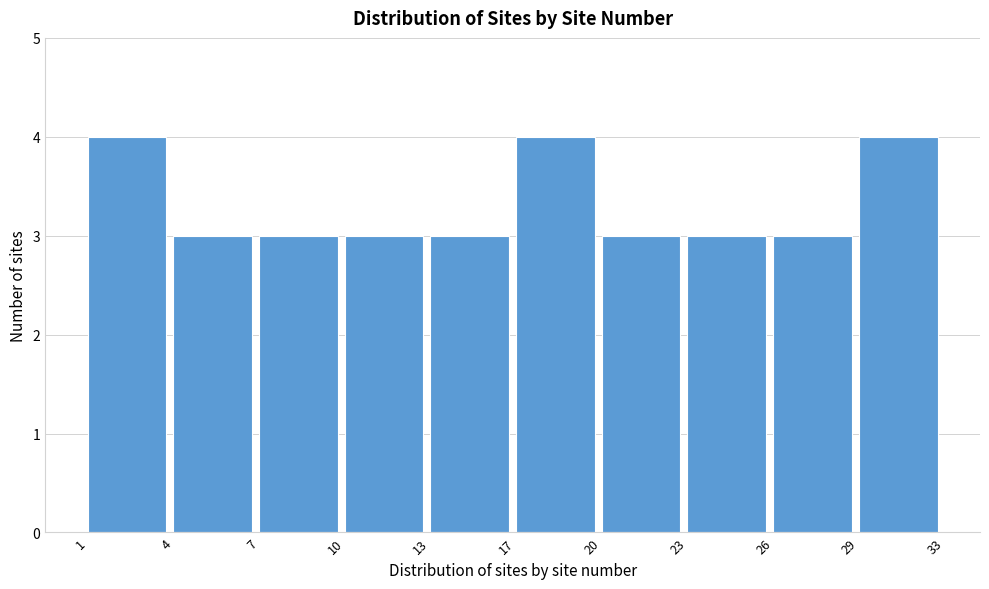

Reading right to left, list all the values displayed in this chart.

4	3	3	3	4	3	3	3	3	4